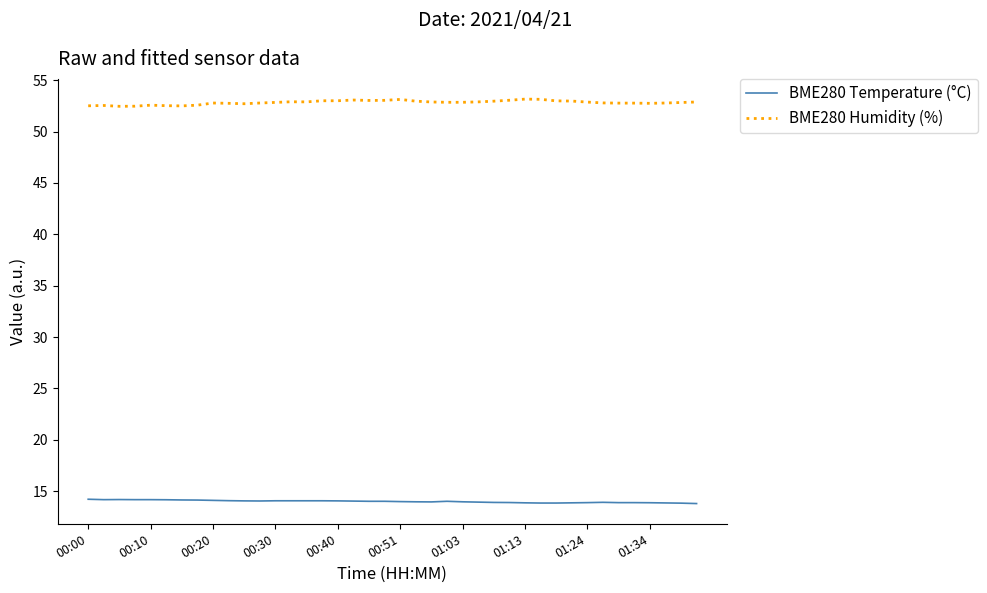

True or false: BME280 Humidity (%) and BME280 Temperature (°C) cross at least once.

False